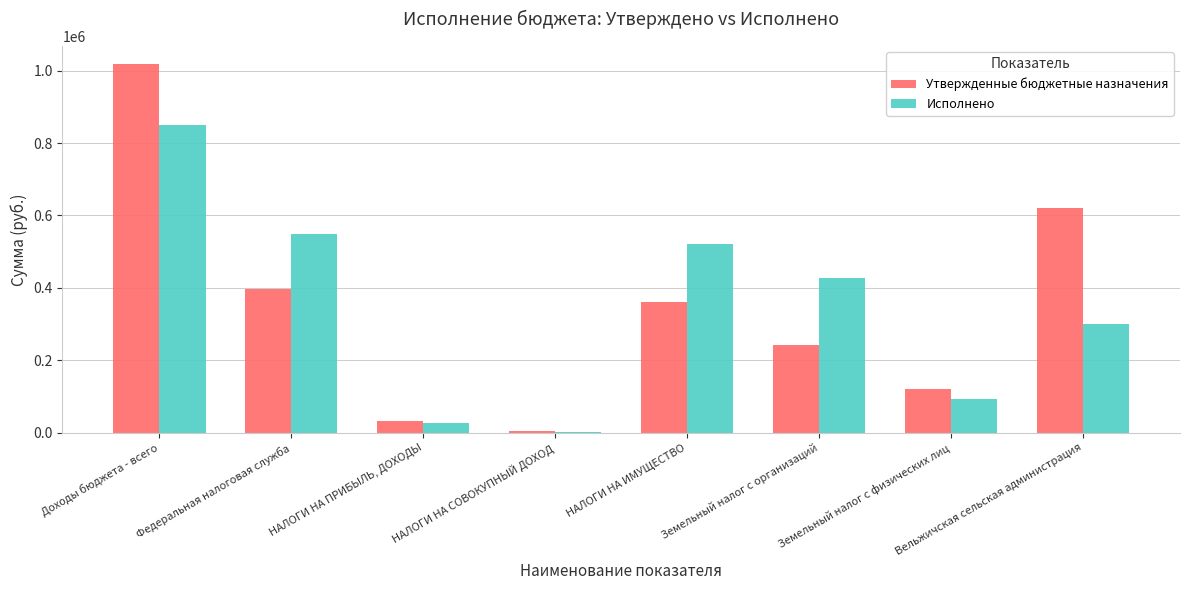

What is the maximum value shown in the chart?

1017146.0